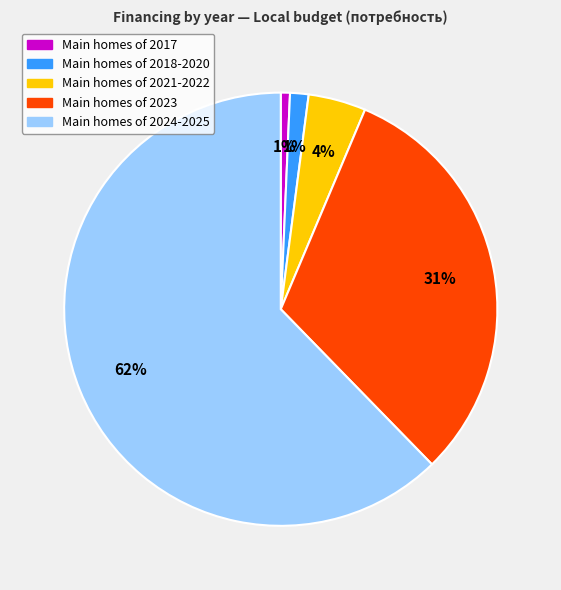

To the nearest percent, what is the average slice percentage?

20%